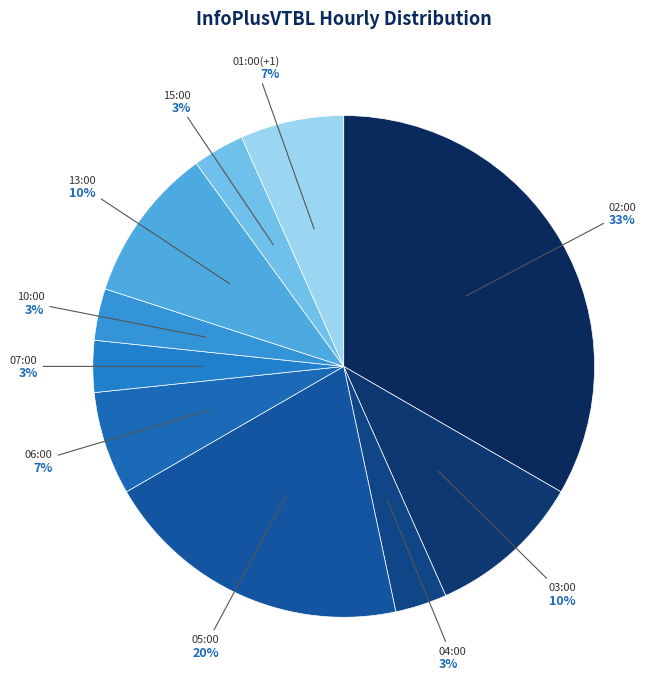

Do 06:00 and 02:00 together represent more than half of the pie?

No